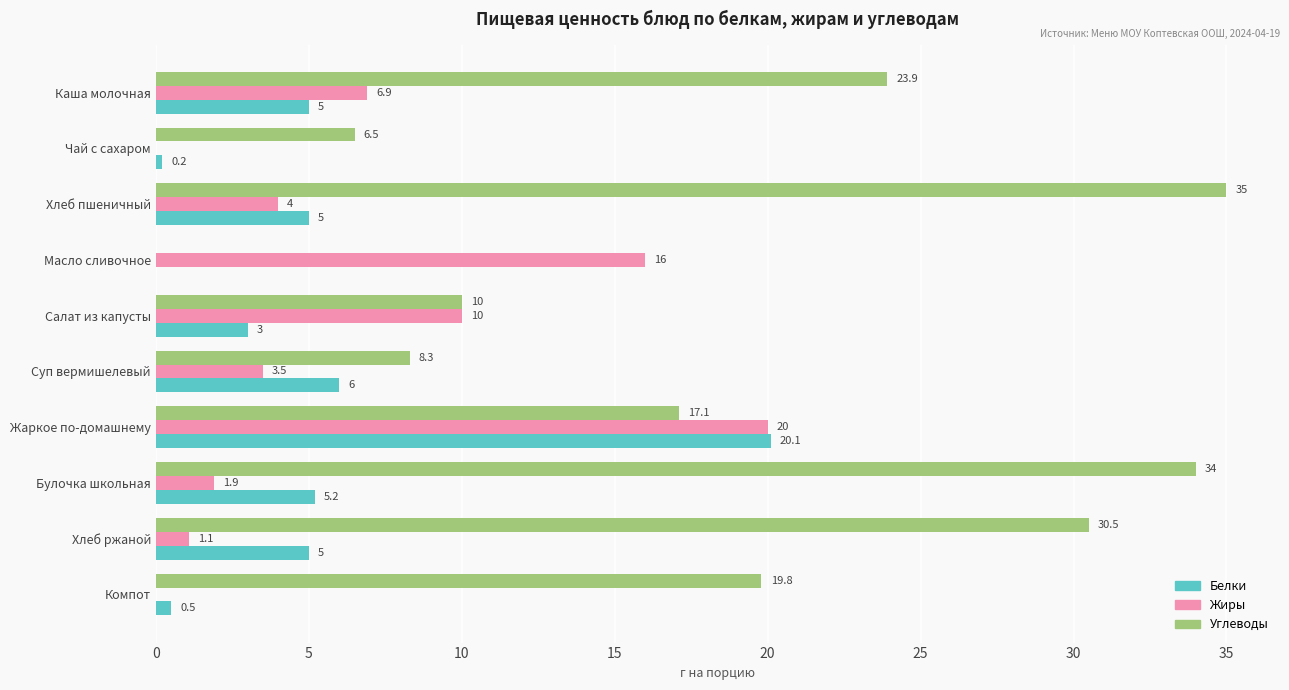

What is the sum of the Углеводы values at Булочка школьная and Масло сливочное?

34.0